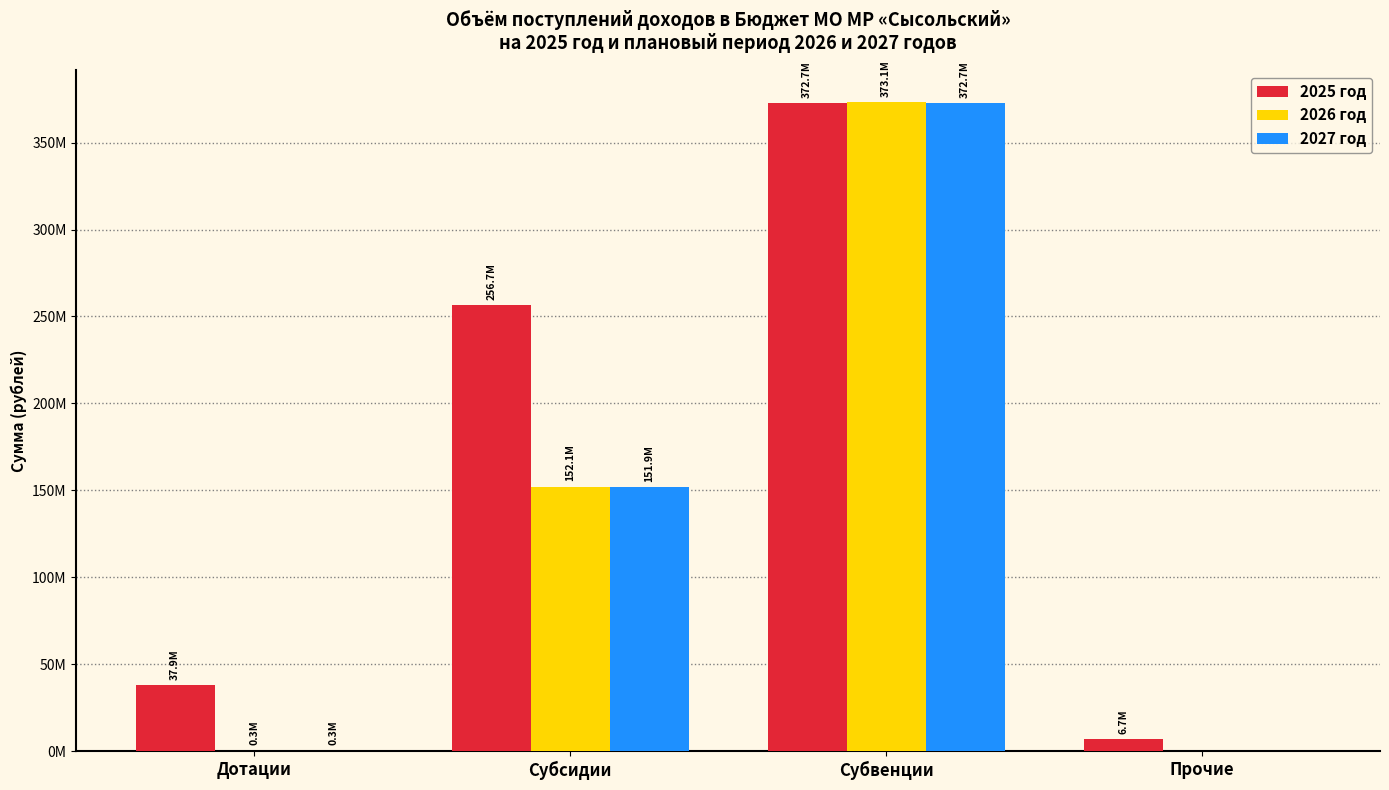

Are the bars horizontal?

No